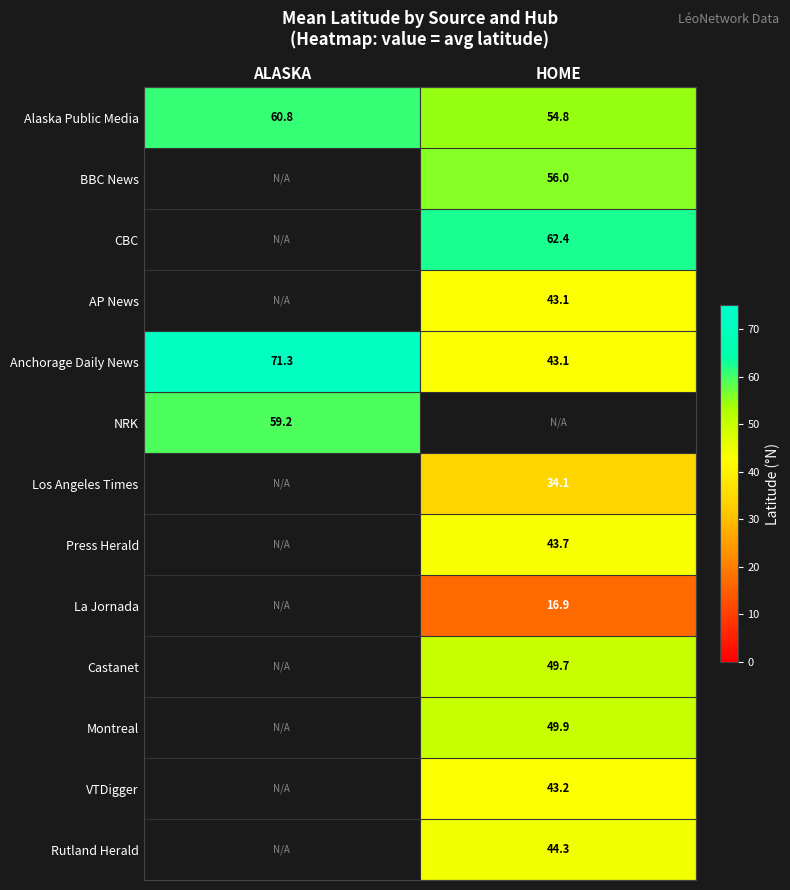

At how many categories does at least one series exceed 18?

2